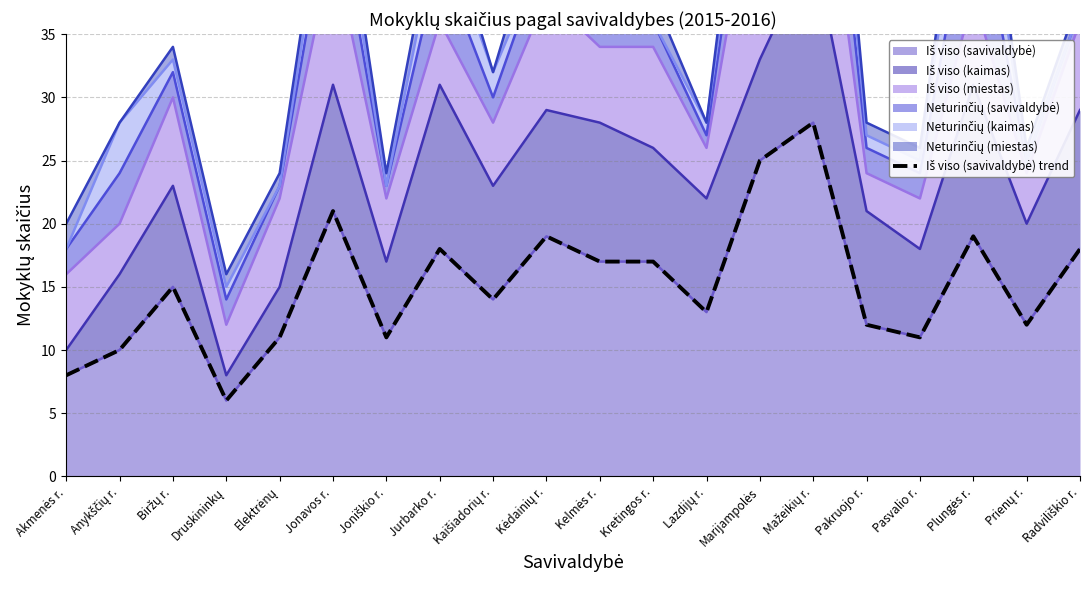

Reading left to right, list all the values displayed in this chart.

8	10	15	6	11	21	11	18	14	19	17	17	13	25	28	12	11	19	12	18